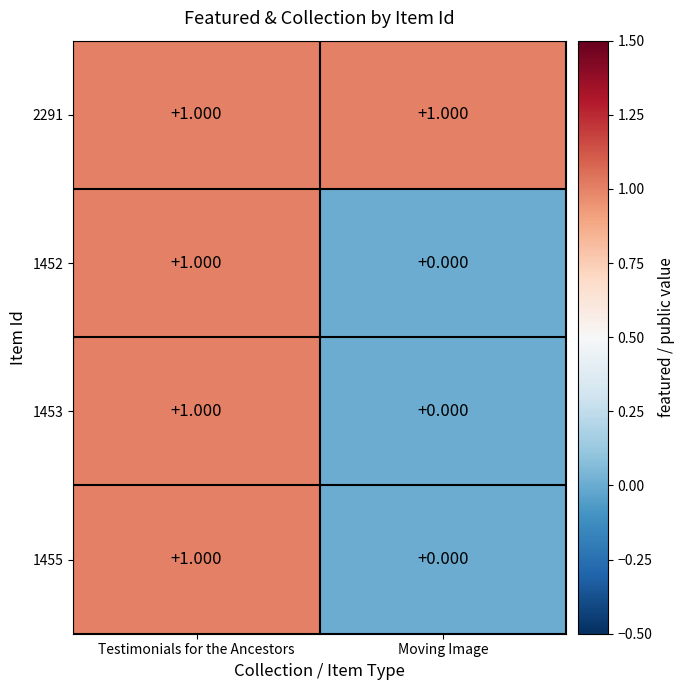

Is the value of 1453 at Moving Image greater than the value of 2291 at Moving Image?

No